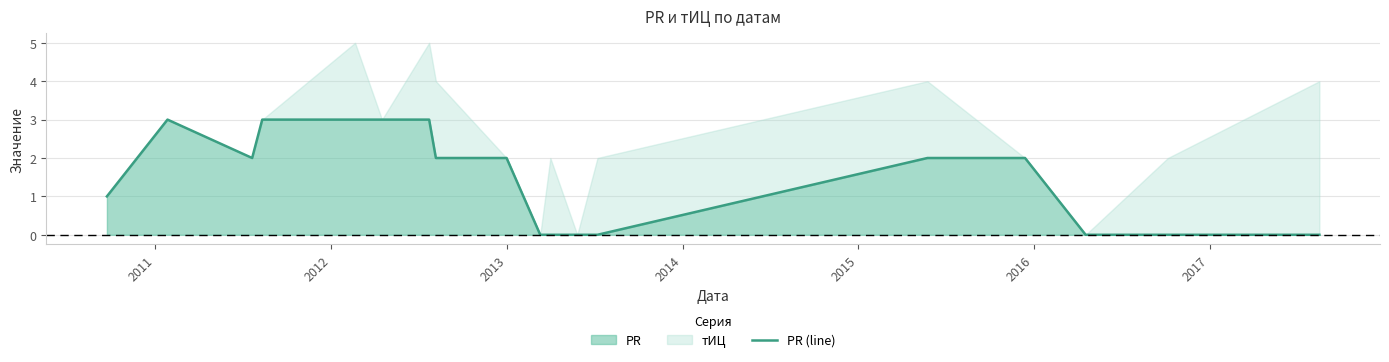

How many lines are shown in the chart?

1